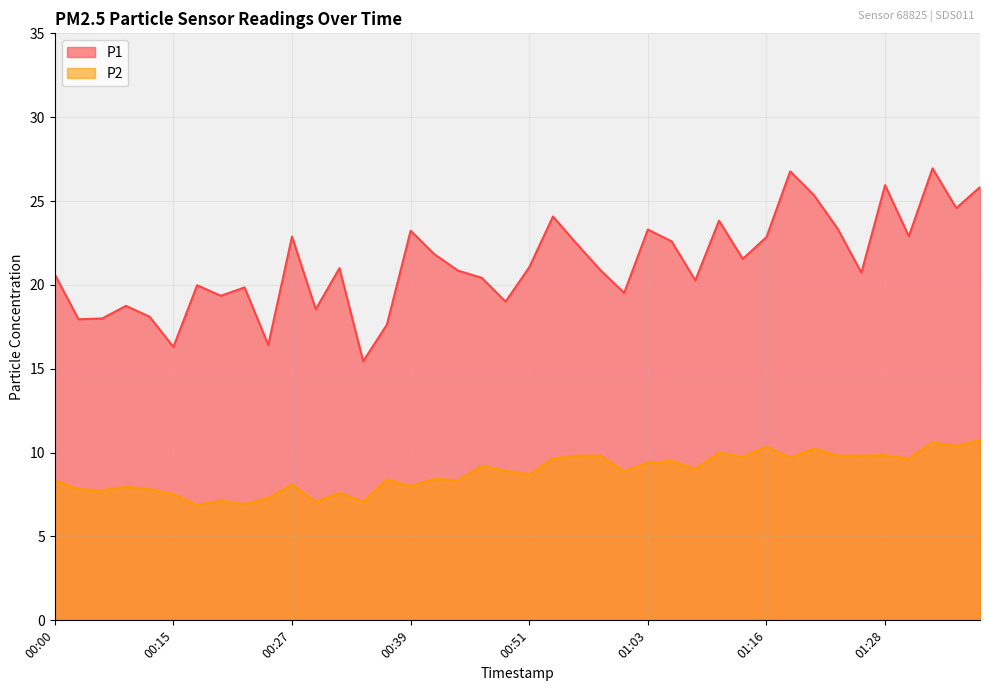

True or false: P2 has a value of 2.1 at 01:28.

False